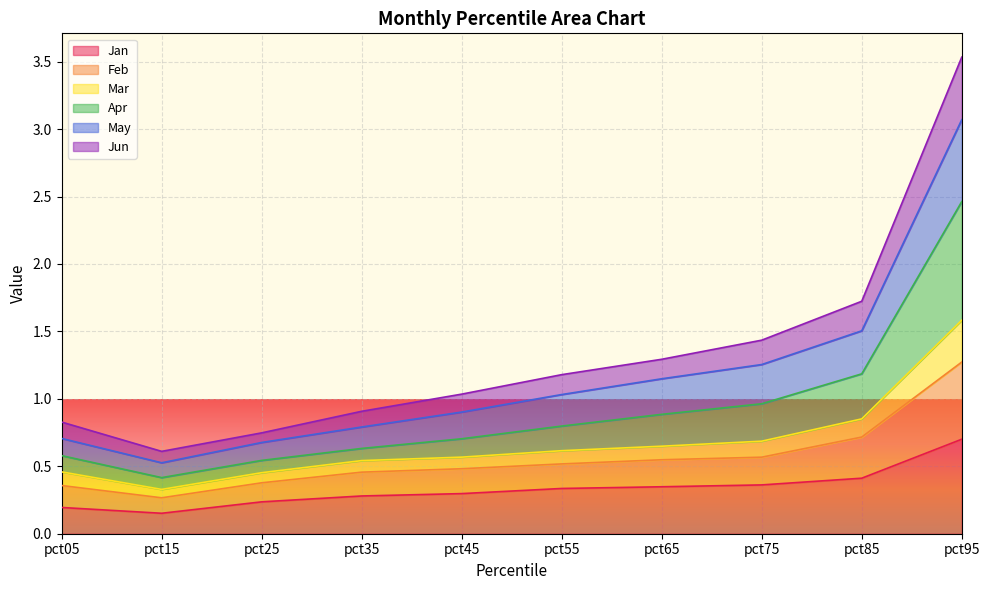

What is the spread (max minus min) of values at pct95?

2.8